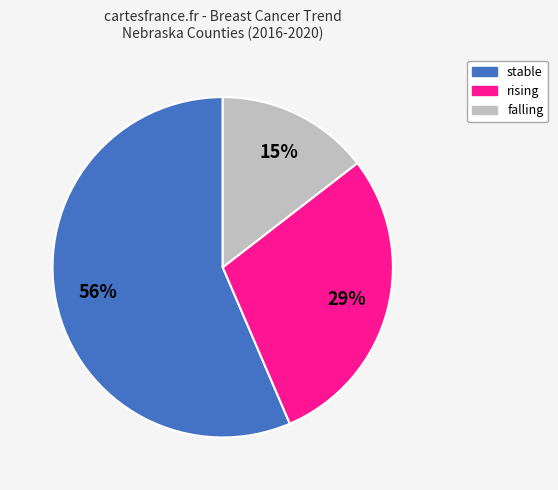

Count the number of slices in the pie.

3